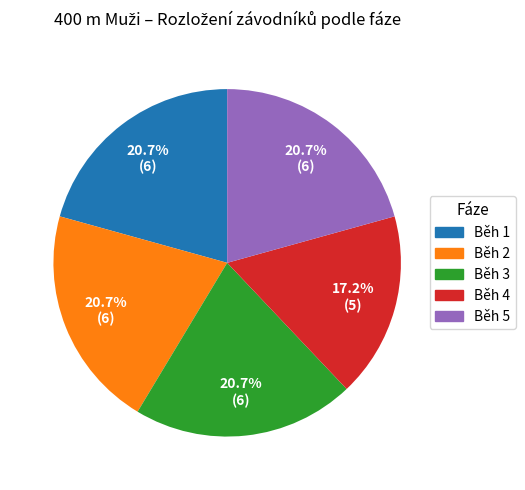

Is Běh 1 the majority of the pie?

No